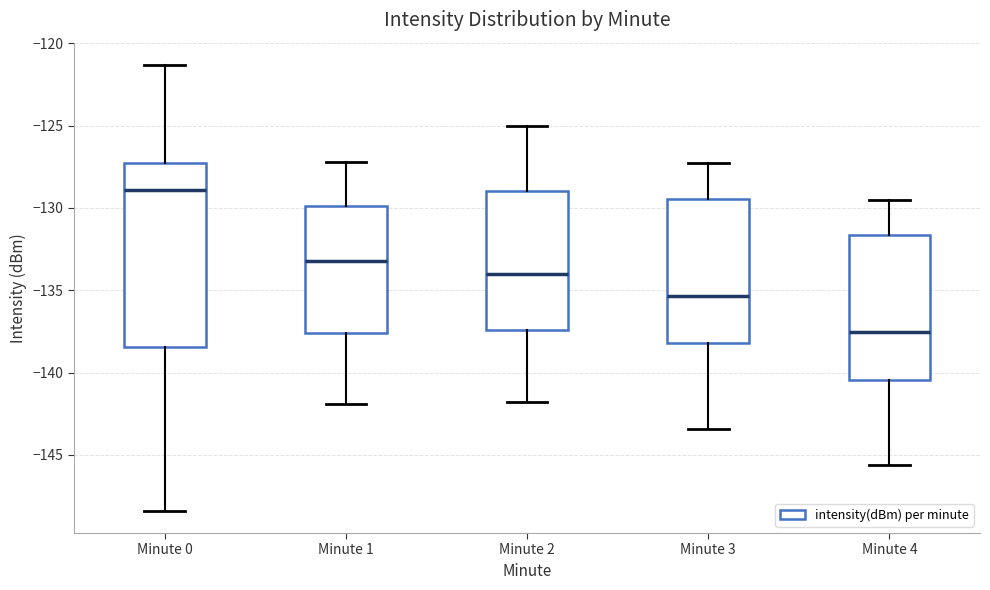

Reading left to right, read every box against the y-axis: the position of its median line, the range the box covers, and the ends of its whiskers. The values are not printed on the chart, so give them approximately, as read against the axis.

Minute 0: median -129.0, box -138.5 to -127.5, whiskers -148.5 to -121.5
Minute 1: median -133.0, box -137.5 to -130.0, whiskers -142.0 to -127.0
Minute 2: median -134.0, box -137.5 to -129.0, whiskers -142.0 to -125.0
Minute 3: median -135.5, box -138.0 to -129.5, whiskers -143.5 to -127.5
Minute 4: median -137.5, box -140.5 to -131.5, whiskers -145.5 to -129.5